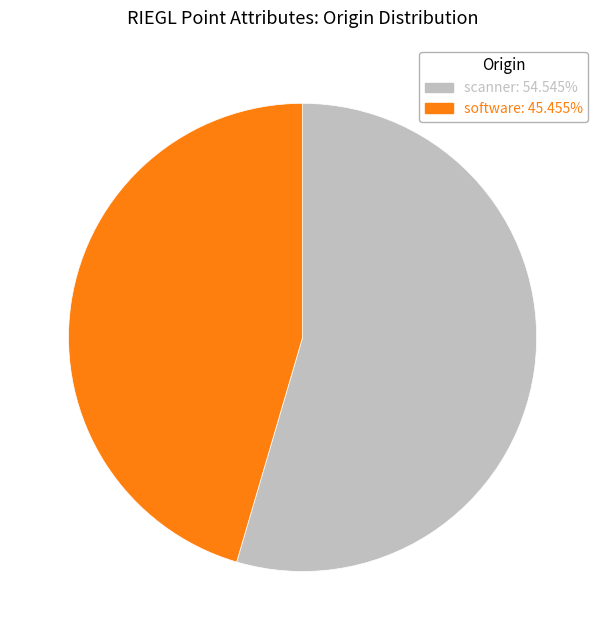

Is there any slice that represents more than half of the pie?

Yes